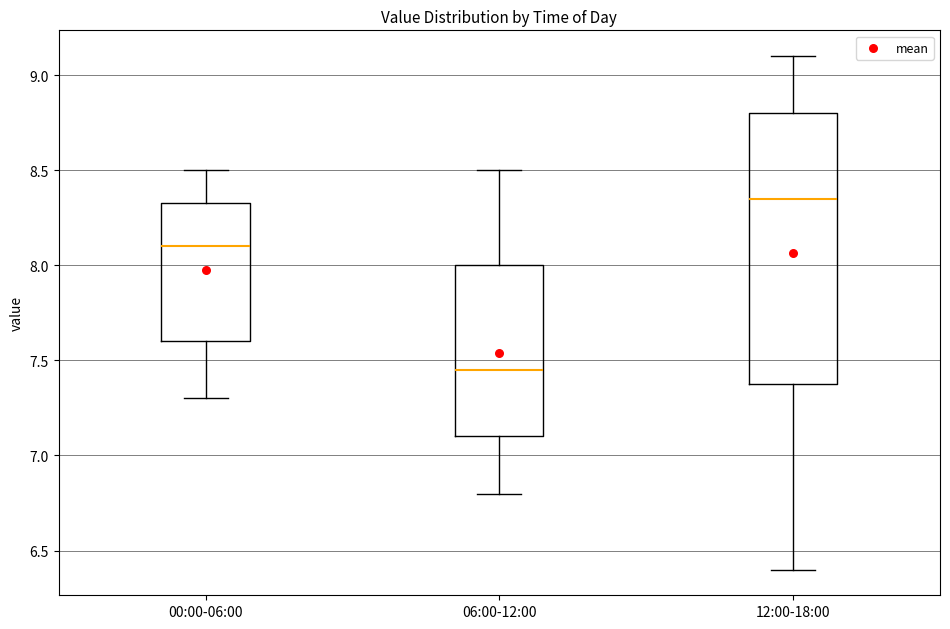

Reading left to right, read every box against the y-axis: the position of its median line, the range the box covers, and the ends of its whiskers. The values are not printed on the chart, so give them approximately, as read against the axis.

00:00-06:00: median 8.10, box 7.60 to 8.35, whiskers 7.30 to 8.50
06:00-12:00: median 7.45, box 7.10 to 8.00, whiskers 6.80 to 8.50
12:00-18:00: median 8.35, box 7.40 to 8.80, whiskers 6.40 to 9.10